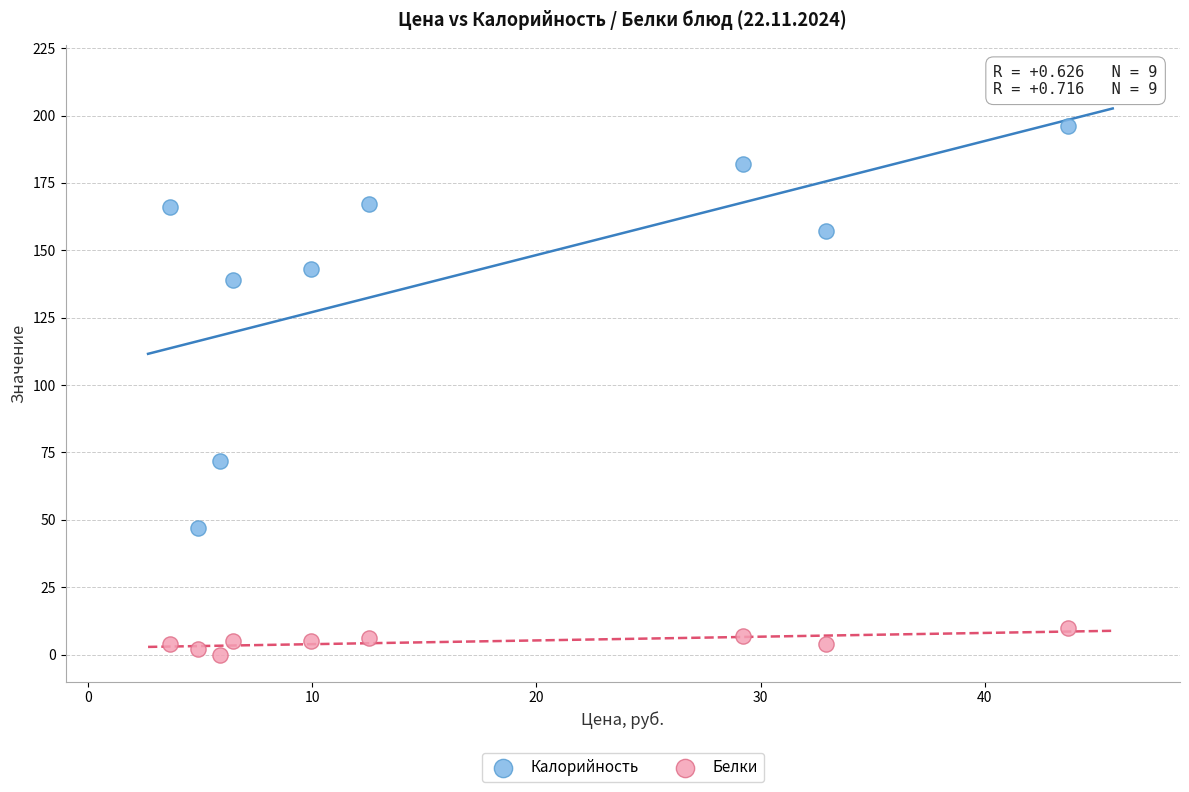

Which series reaches the maximum Y coordinate?

Калорийность